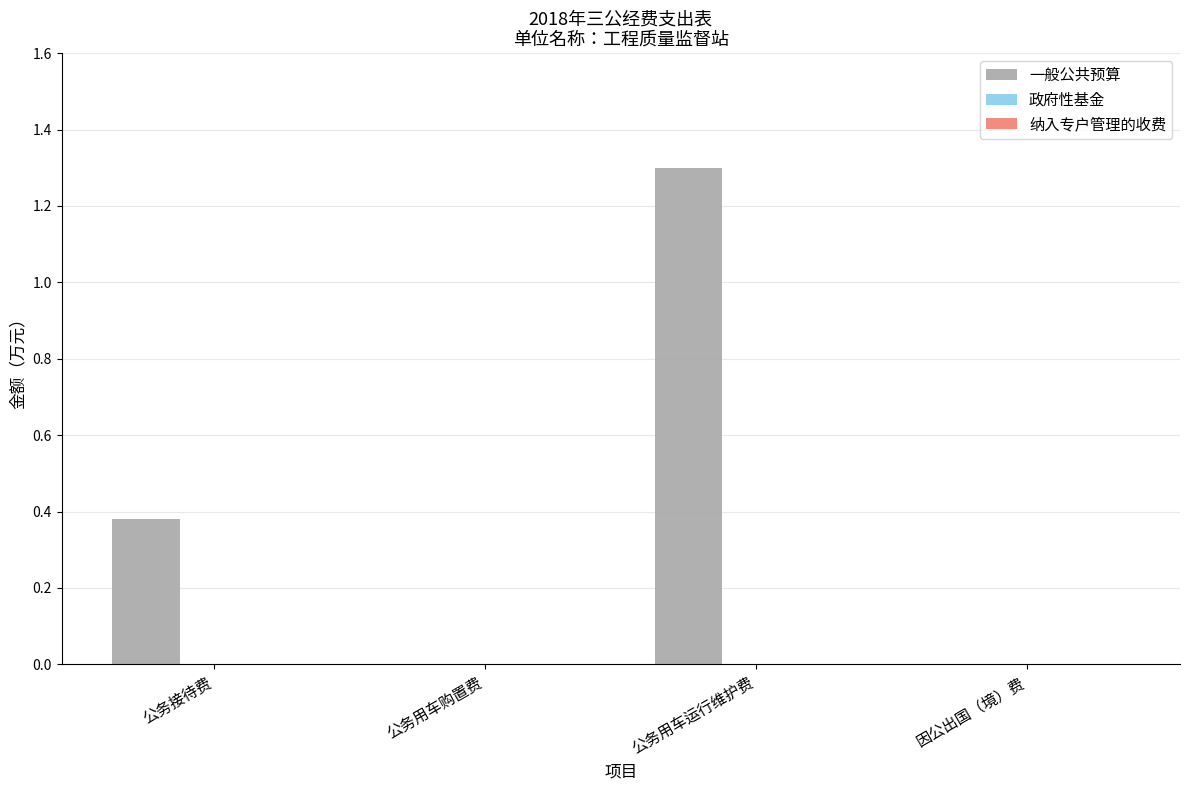

What is the greatest value displayed?

1.3